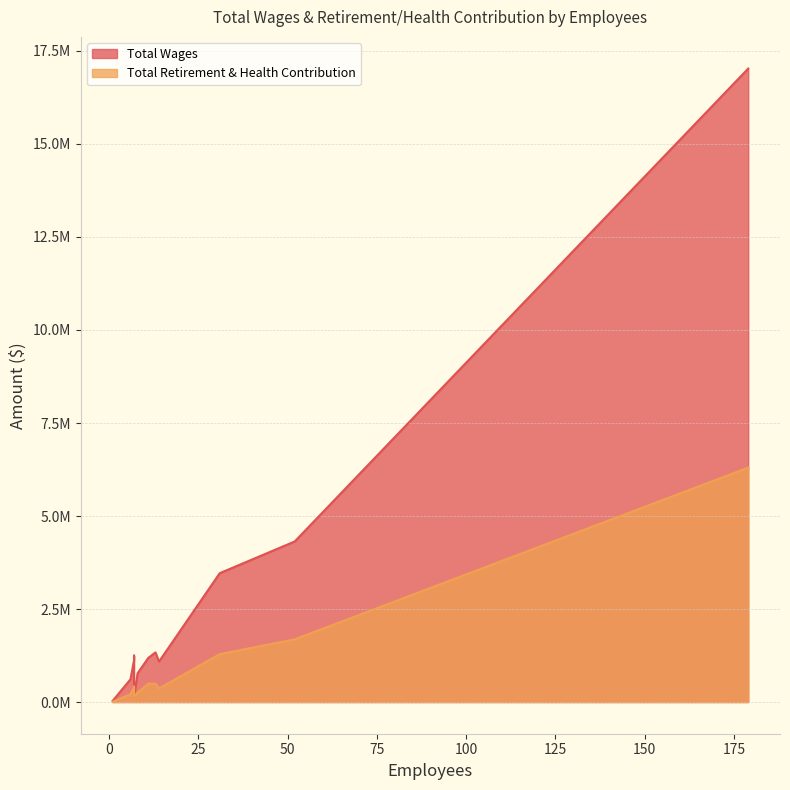

How many data points in Total Wages are less than 1187042?

6